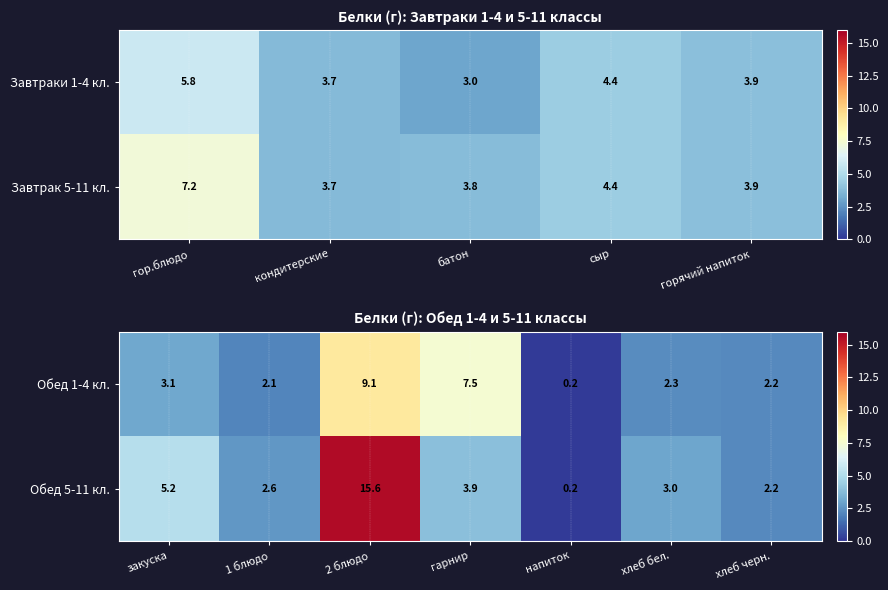

Is the value of Обед 5-11 кл. at 1 блюдо greater than the value of Обед 1-4 кл. at 1 блюдо?

Yes